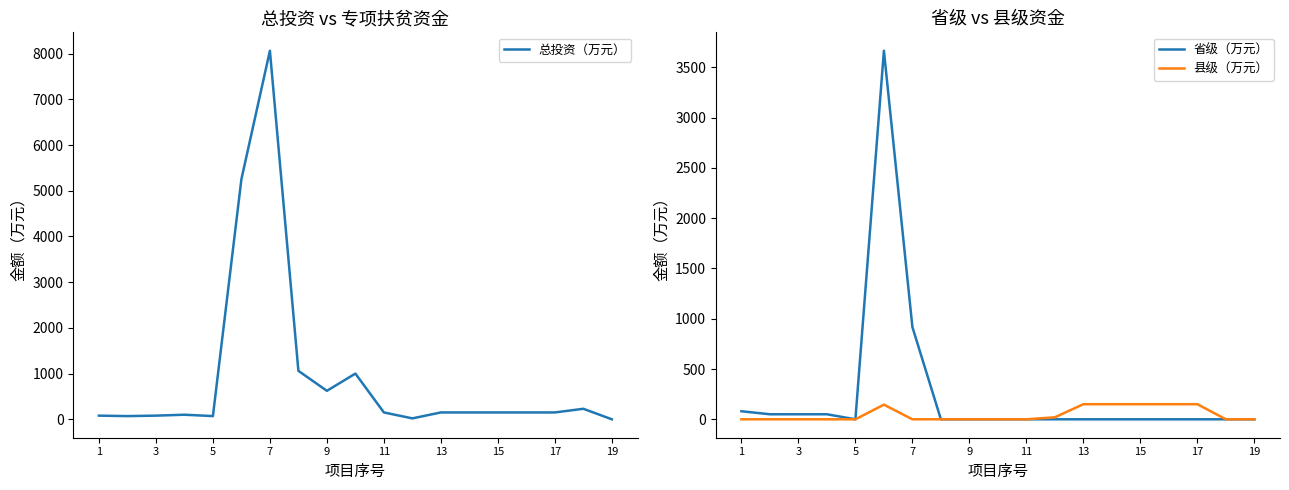

True or false: 总投资（万元） and 省级（万元） cross at least once.

False